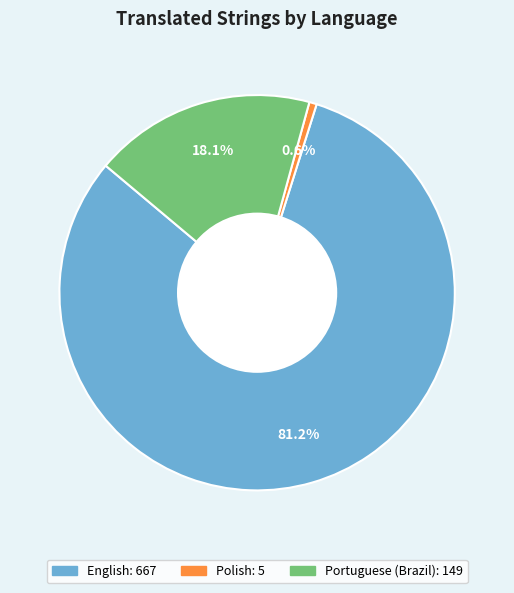

Between Polish and Portuguese (Brazil), which is larger?

Portuguese (Brazil)